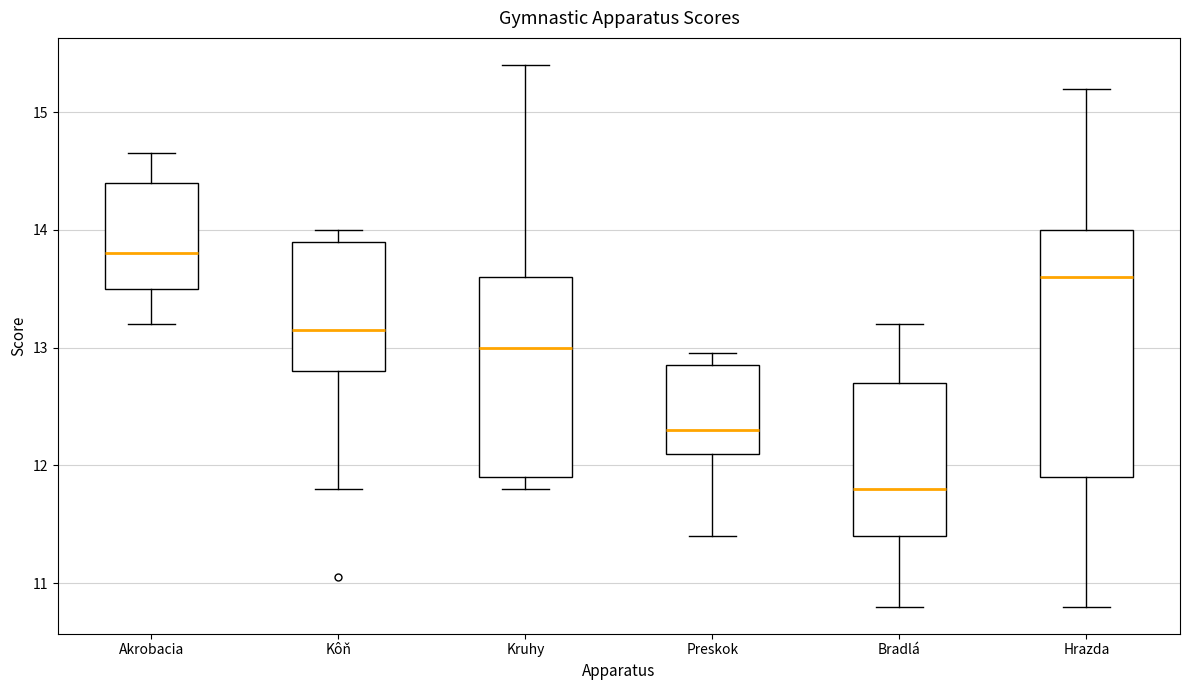

Reading left to right, read every box against the y-axis: the position of its median line, the range the box covers, and the ends of its whiskers. The values are not printed on the chart, so give them approximately, as read against the axis.

Akrobacia: median 13.8, box 13.5 to 14.4, whiskers 13.2 to 14.7
Kôň: median 13.2, box 12.8 to 13.9, whiskers 11.8 to 14.0
Kruhy: median 13.0, box 11.9 to 13.6, whiskers 11.8 to 15.4
Preskok: median 12.3, box 12.1 to 12.9, whiskers 11.4 to 13.0
Bradlá: median 11.8, box 11.4 to 12.7, whiskers 10.8 to 13.2
Hrazda: median 13.6, box 11.9 to 14.0, whiskers 10.8 to 15.2